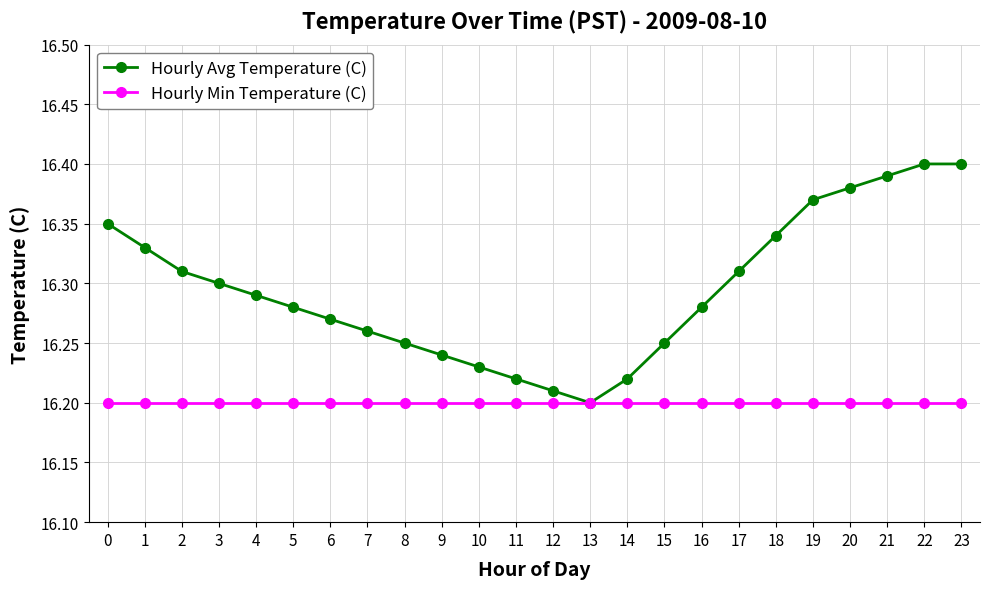

At which category does Hourly Avg Temperature (C) reach its first local valley?

13